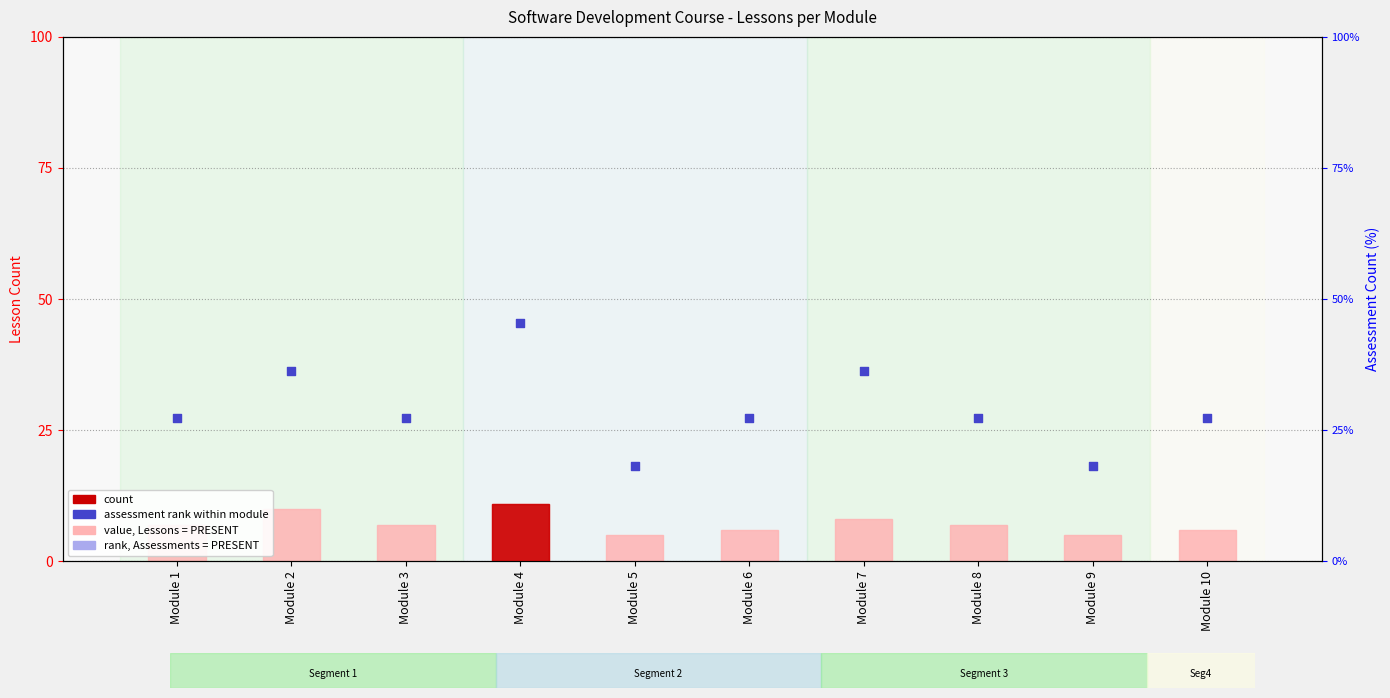

At how many categories does at least one series exceed 6?

10